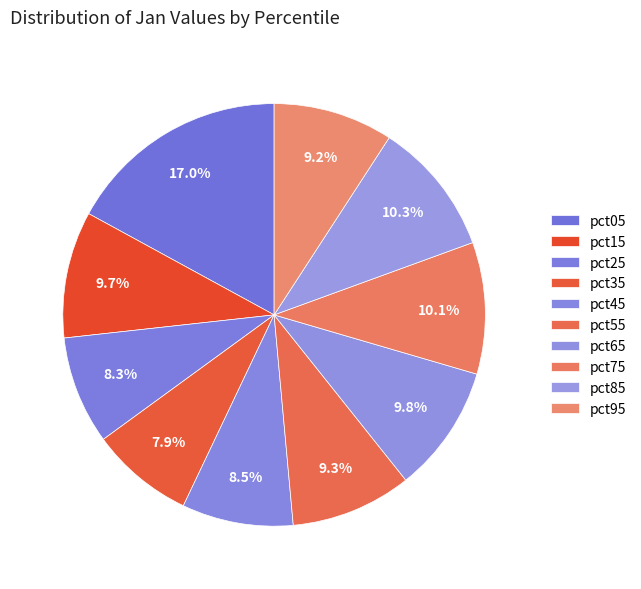

Which slice is the largest?

pct05